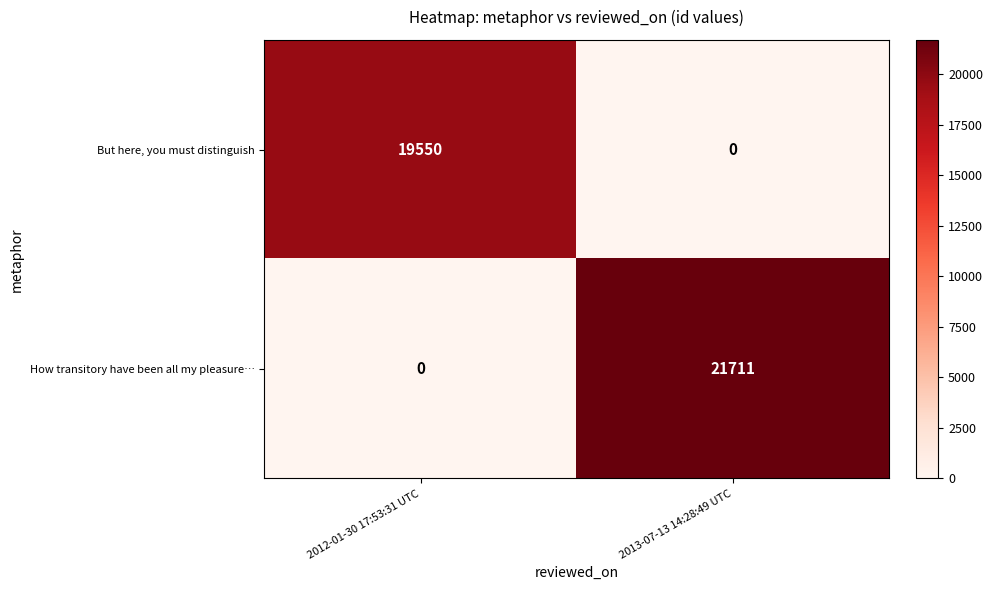

Where is How transitory have been all my pleasure… nearest to the value 10855?

2012-01-30 17:53:31 UTC